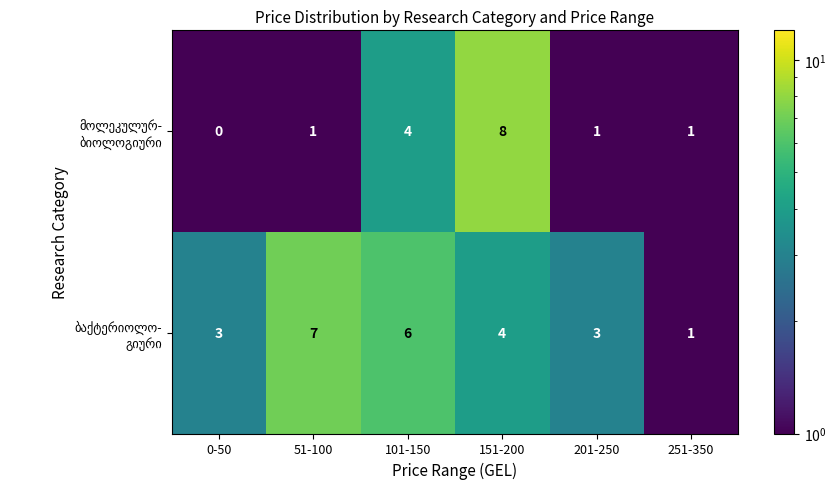

At which category does the chart reach its peak across all series?

151-200